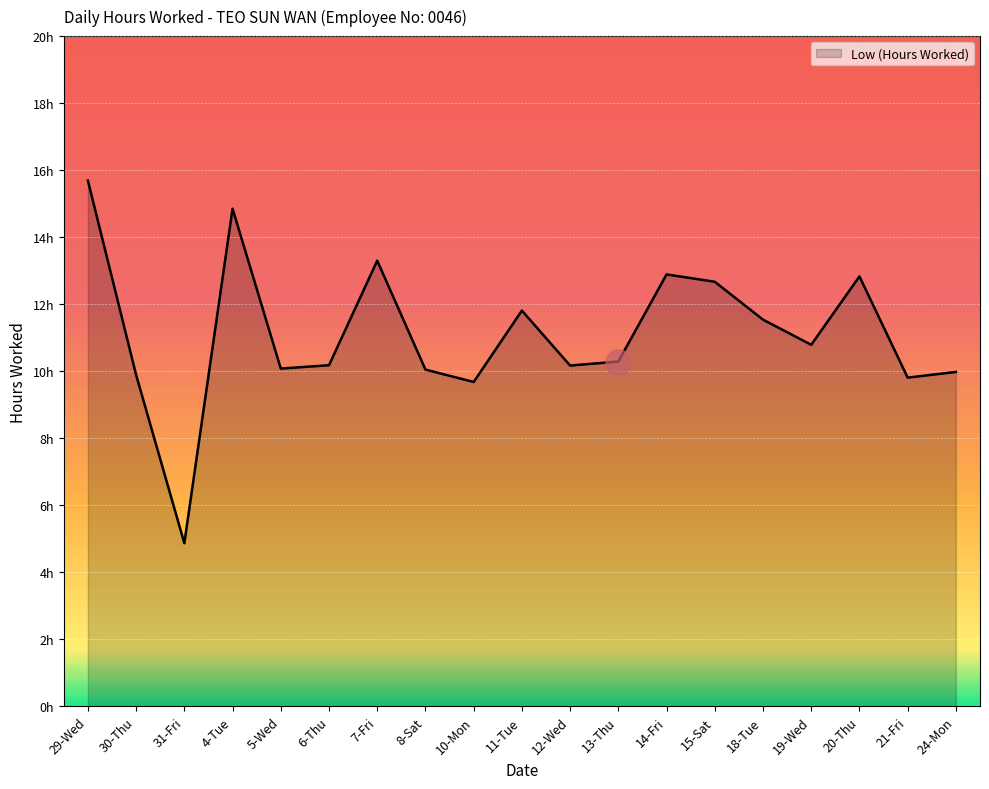

What value does the data have at 7-Fri?

13.3